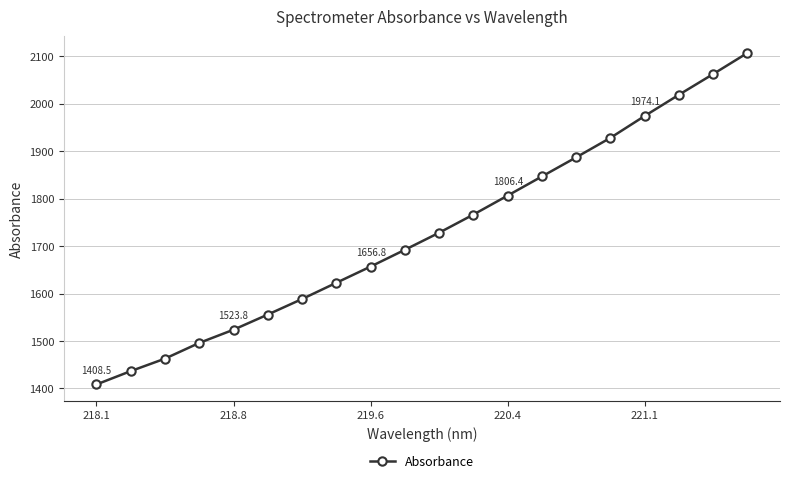

What is the sum of all values?

34568.1